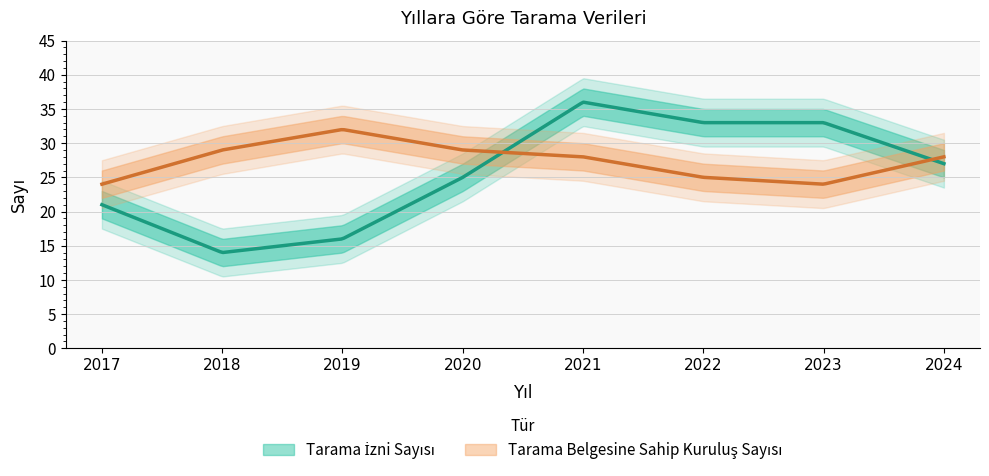

What is the spread (max minus min) of values at 2023?

9